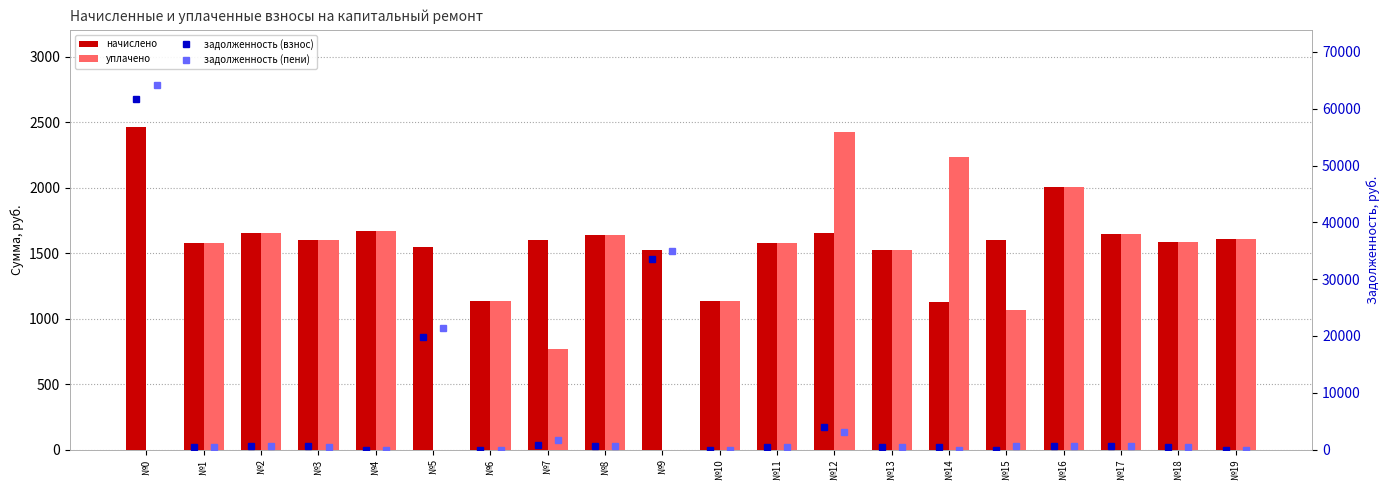

Rank the series by their maximum value, from lowest to highest.

уплачено, начислено, задолженность (взнос), задолженность (пени)